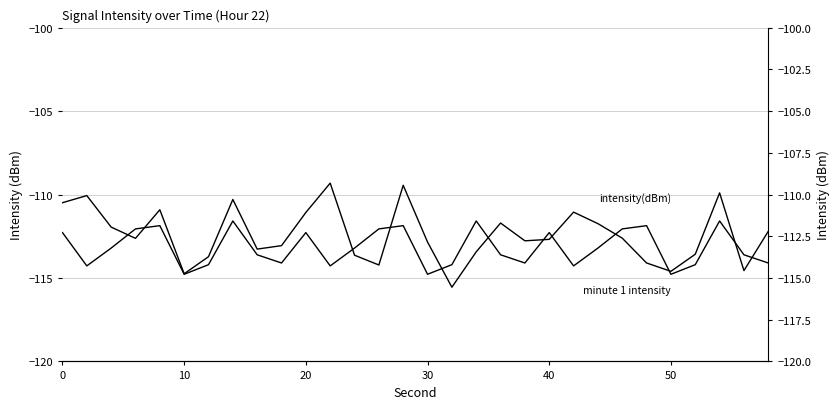

How many distinct data groups are displayed?

2